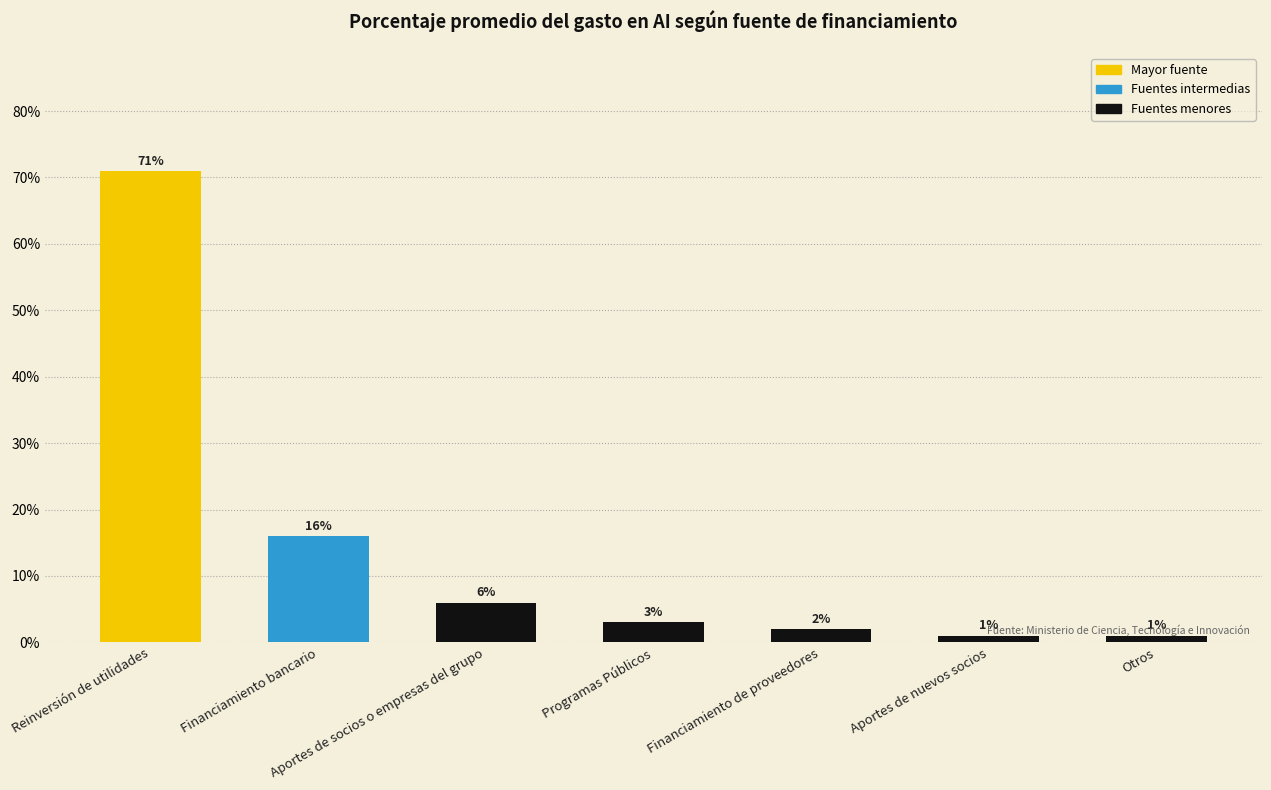

Does the chart contain any negative values?

No